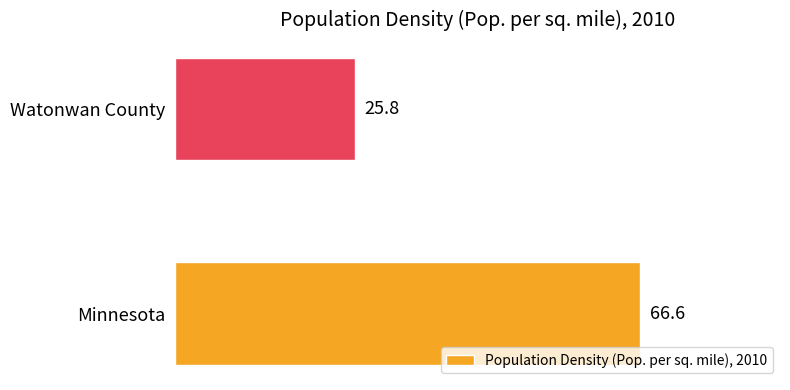

Is it true that the value at Watonwan County is 25.8?

True